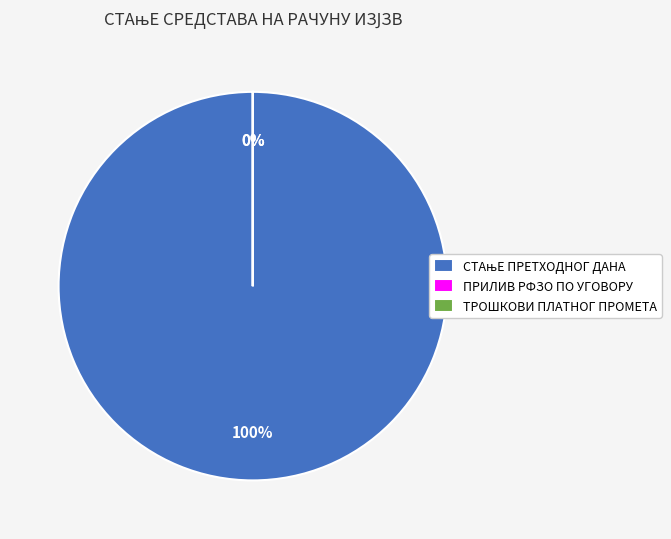

Rank the categories by value from highest to lowest.

СТАњЕ ПРЕТХОДНОГ ДАНА, ПРИЛИВ РФЗО ПО УГОВОРУ, ТРОШКОВИ ПЛАТНОГ ПРОМЕТА